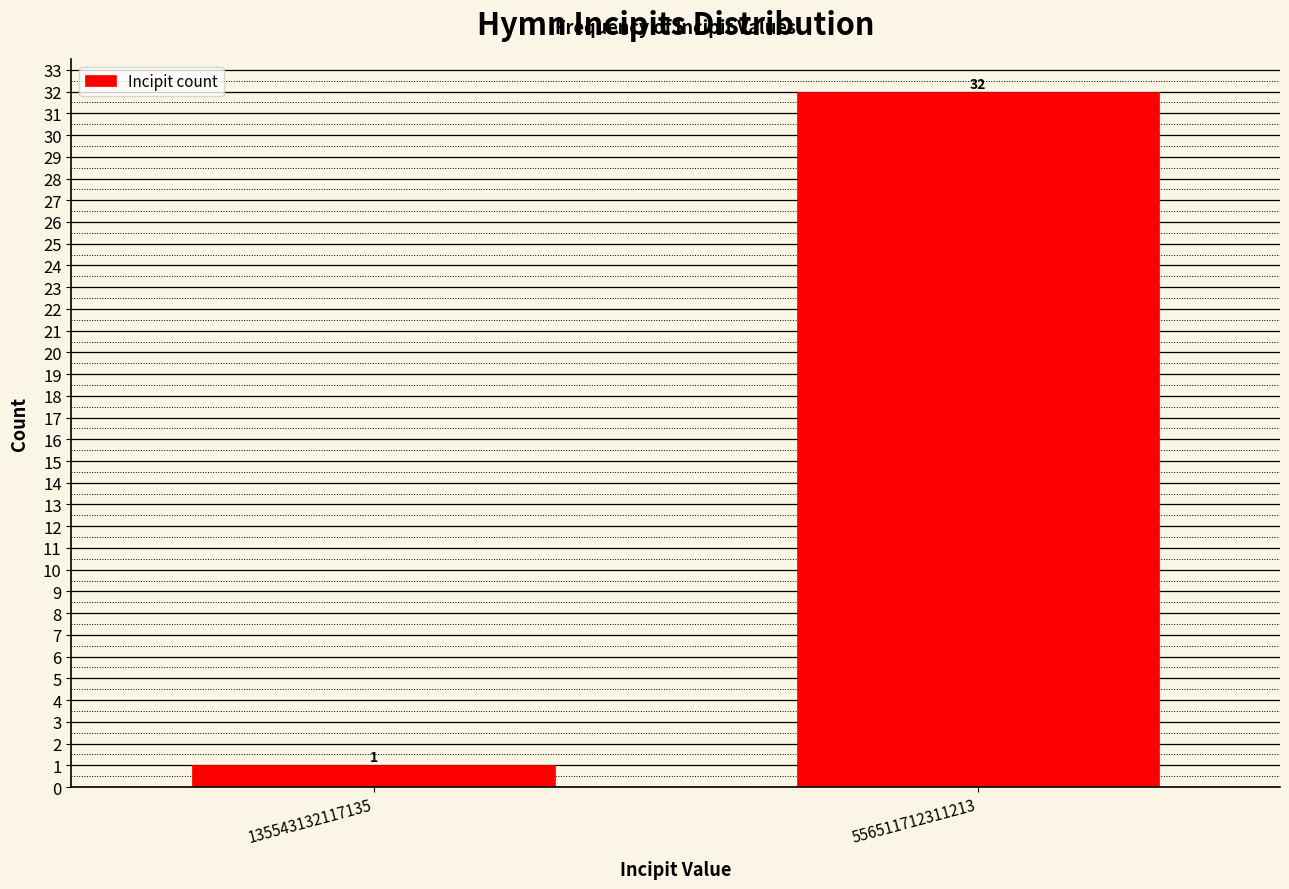

Reading left to right, what are all the values shown in this chart?

1	32